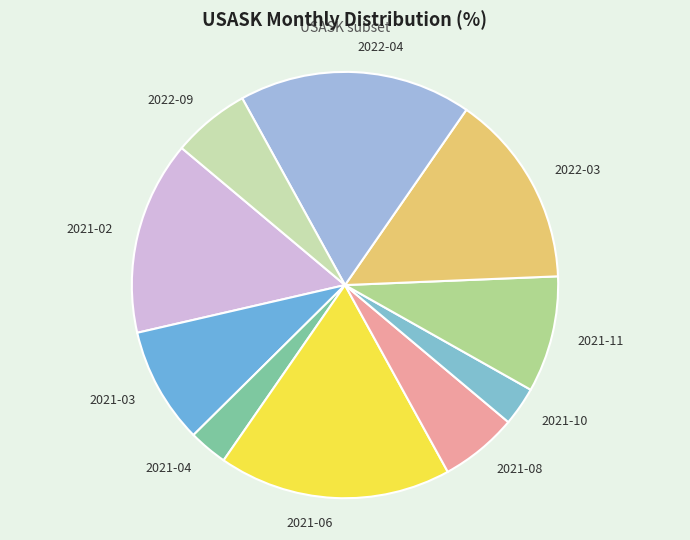

Does 2022-04 represent more than half of the total?

No